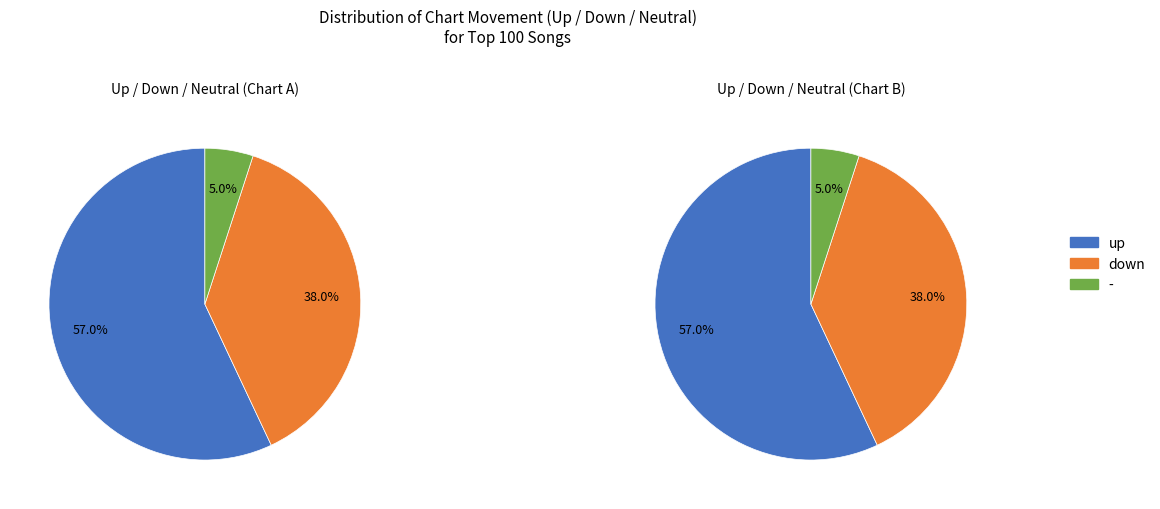

Rank the categories by value from highest to lowest.

up, down, -